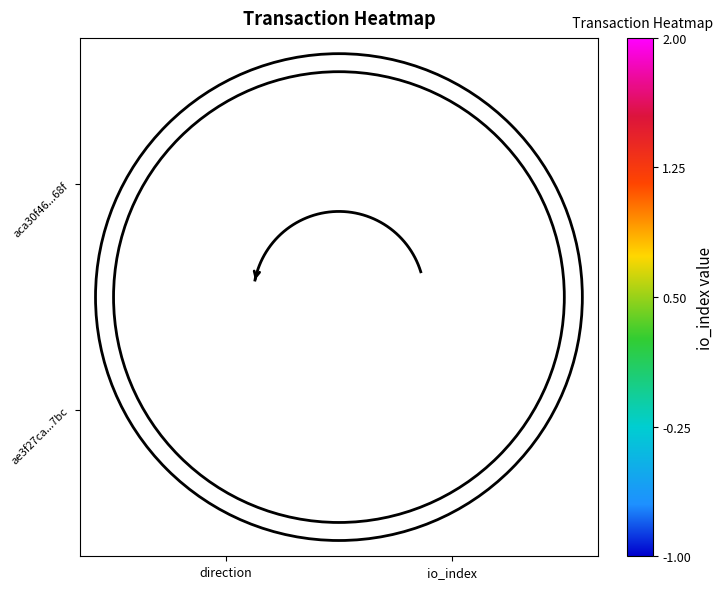

At -1, list the series in order from largest to smallest.

aca30f468a261346fa7a60f2b968f758152c68f, ae3f27ca3b0b8eeda4febf0a9d19fb172d3c7bc